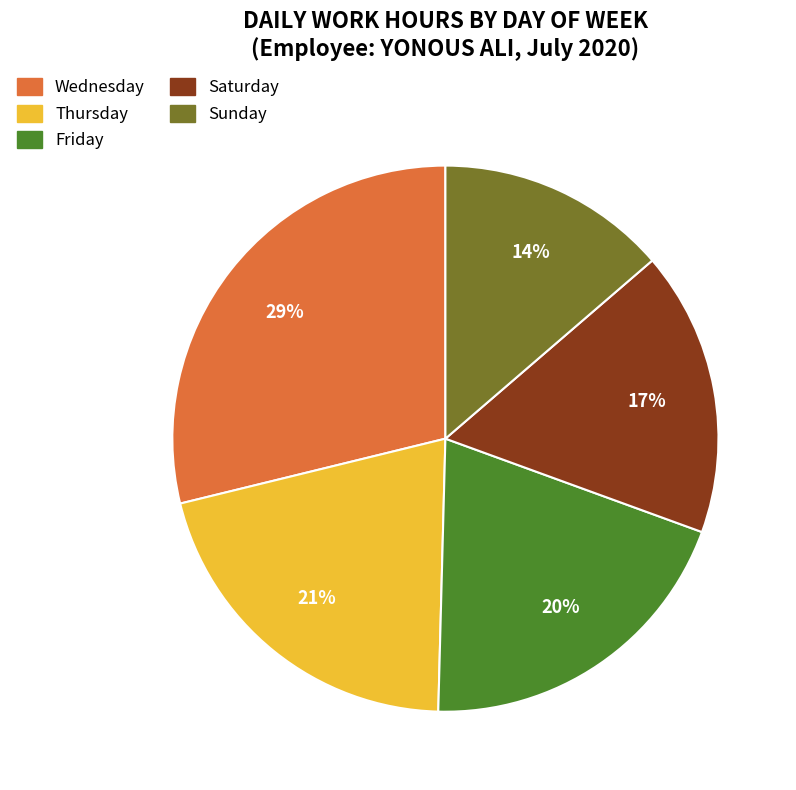

Is there a majority slice in this chart?

No